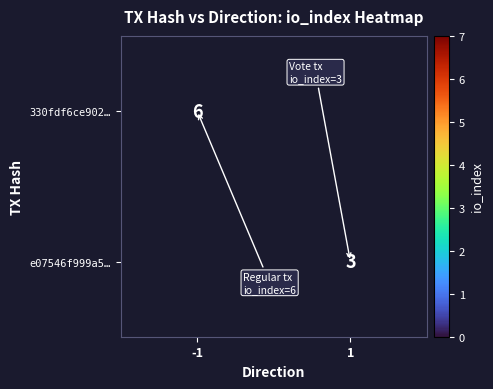

Which label corresponds to the largest value in the chart?

-1